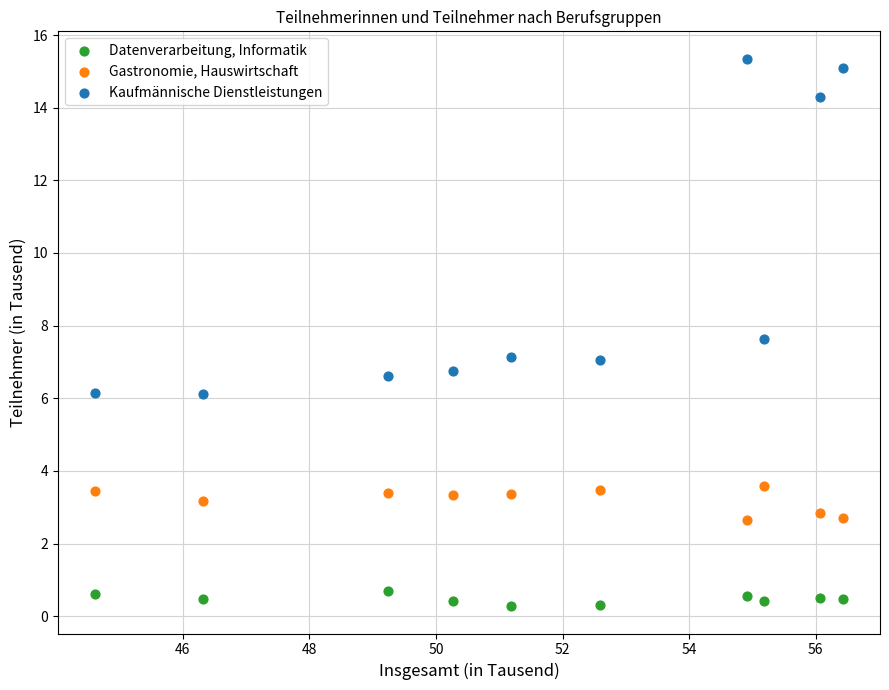

Which series has the largest Y range (max minus min)?

Kaufmännische Dienstleistungen